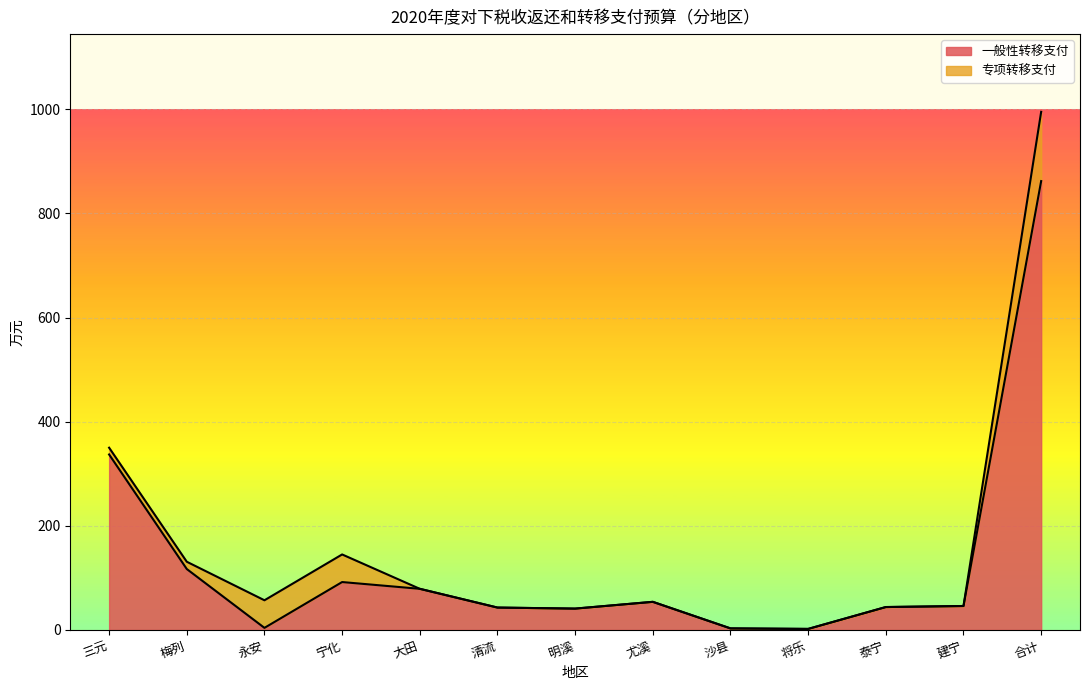

How many times do 一般性转移支付 and 专项转移支付 cross each other?

2